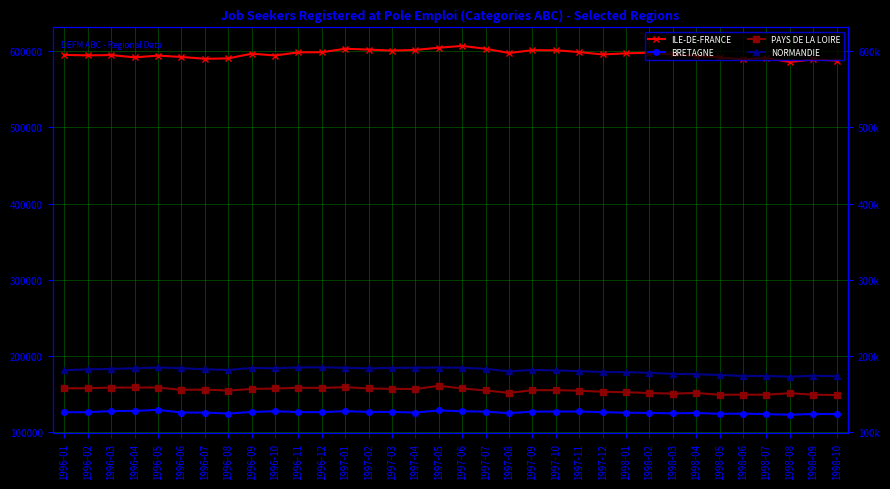

What is the difference between the maximum and second lowest values in the ILE-DE-FRANCE series?

19230